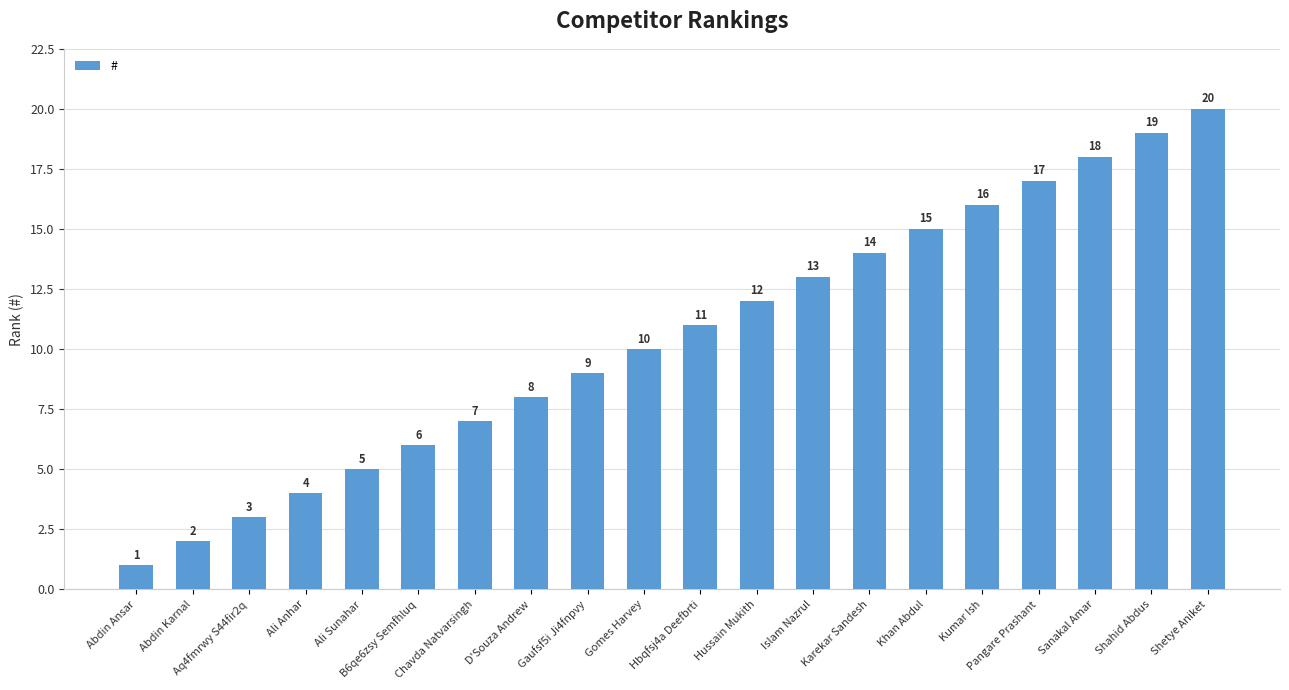

The chart shows a value of 1 at Abdin Karnal. True or false?

False